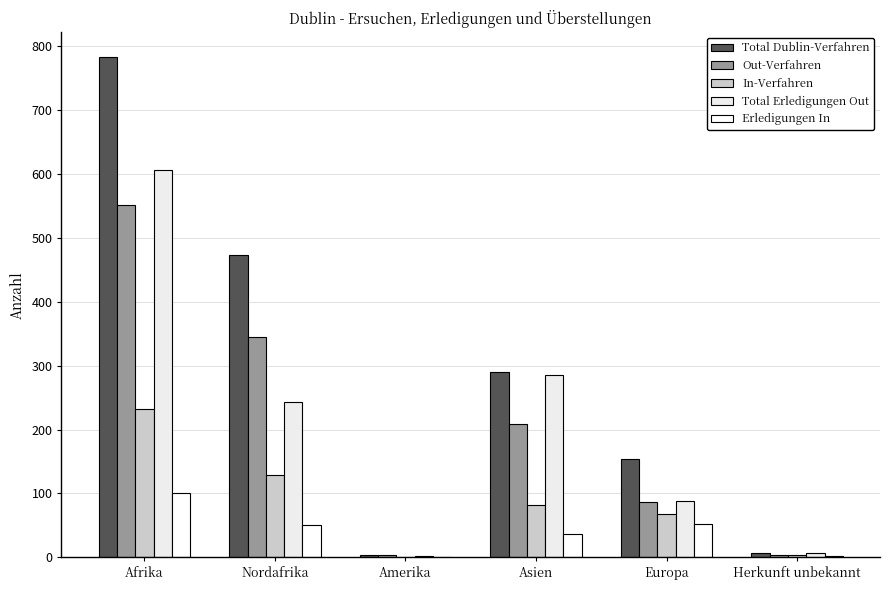

True or false: Total Dublin-Verfahren has a value of 290 at Asien.

True